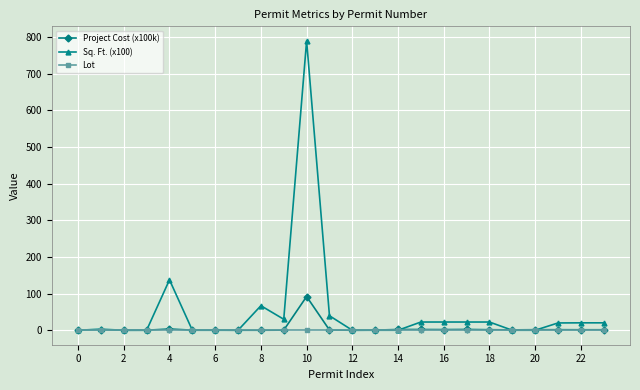

How many values in the Sq. Ft. (x100) series are below 19?

12